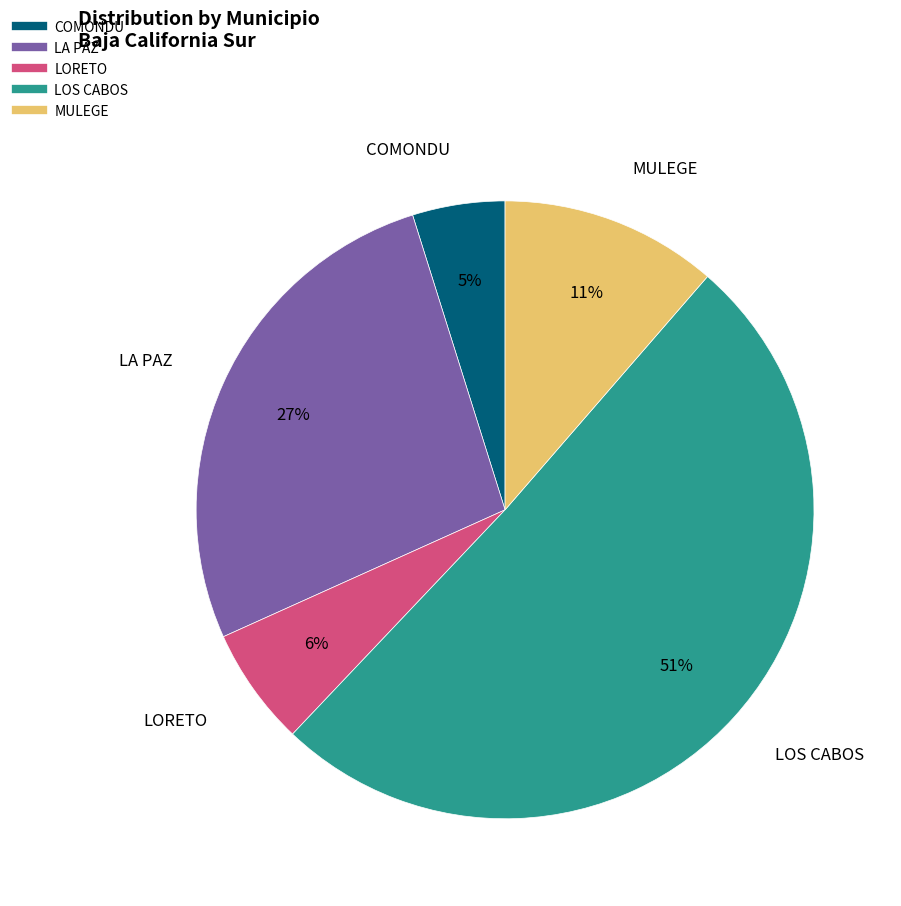

To the nearest percent, what is the combined percentage of LOS CABOS and LORETO?

57%